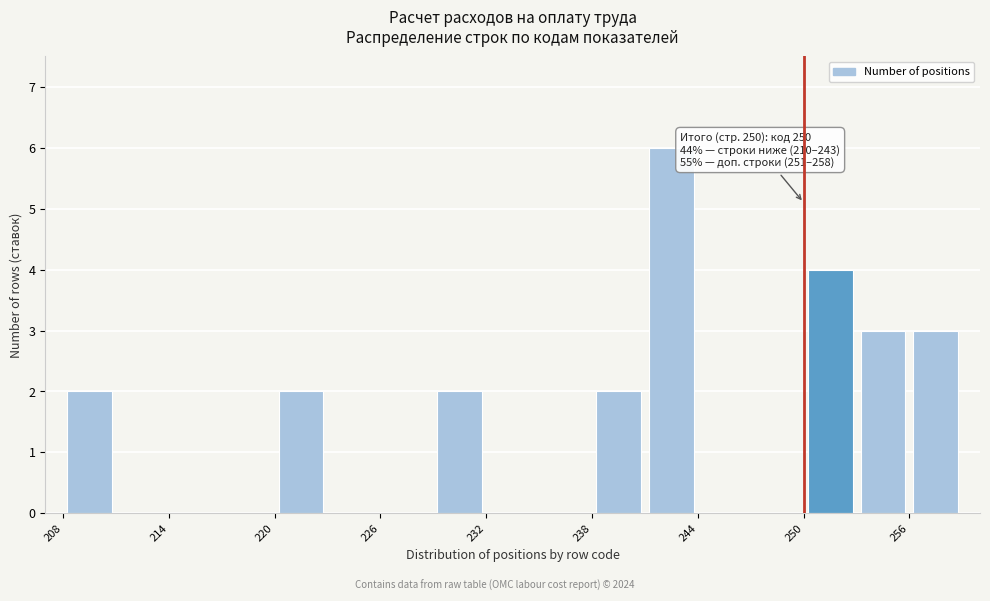

Around what value on the x-axis is the tallest bar? Give the approximate position of its centre, as read against the axis.

243